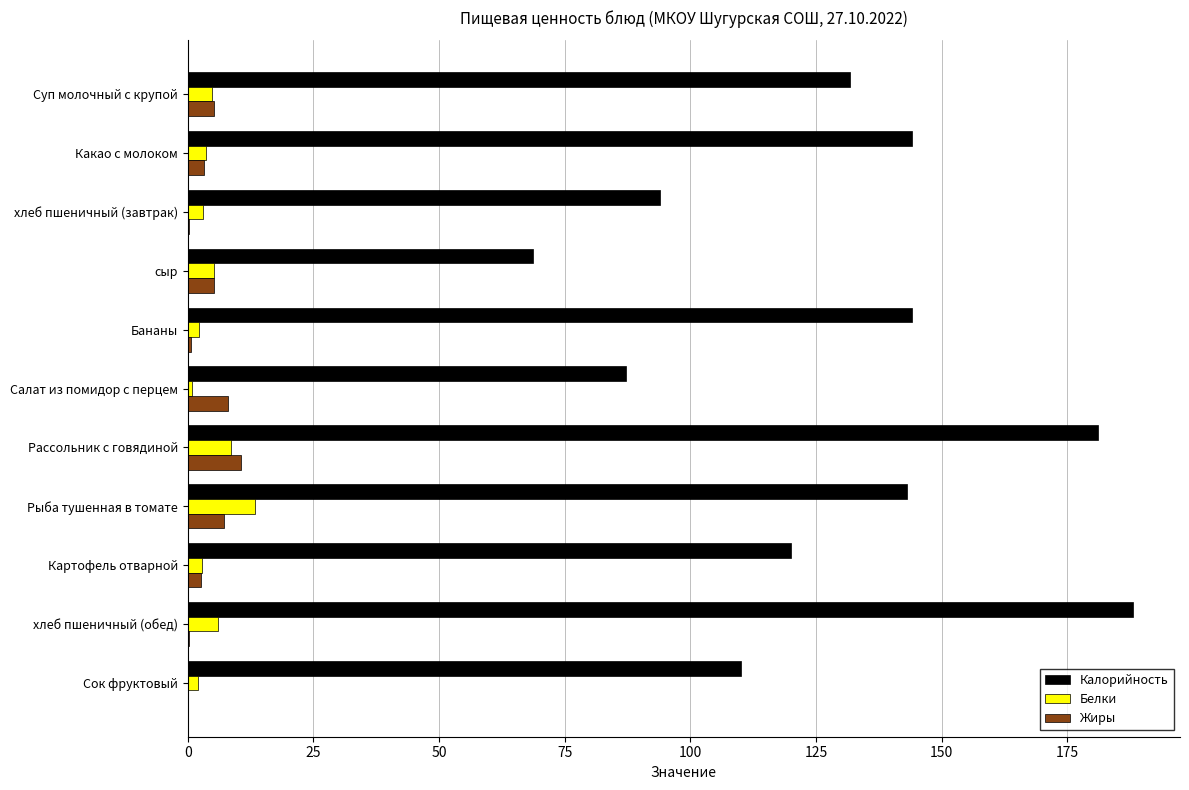

What is the approximate value of Белки at Суп молочный с крупой?

4.8